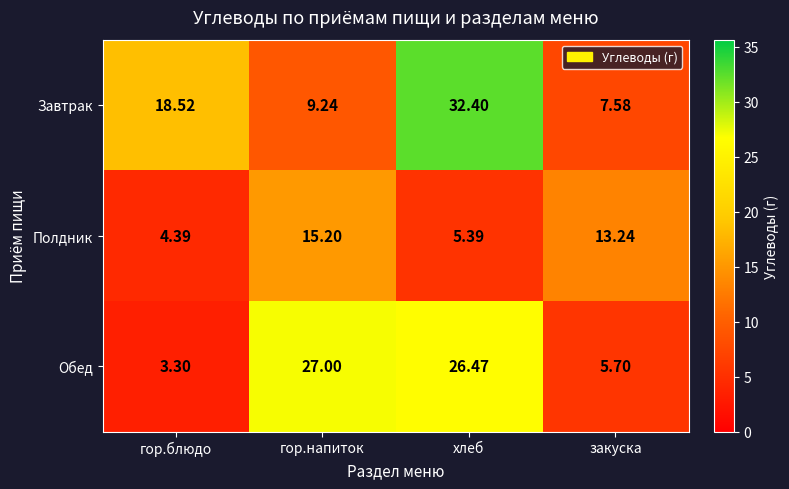

Which category has the highest value across all series?

хлеб